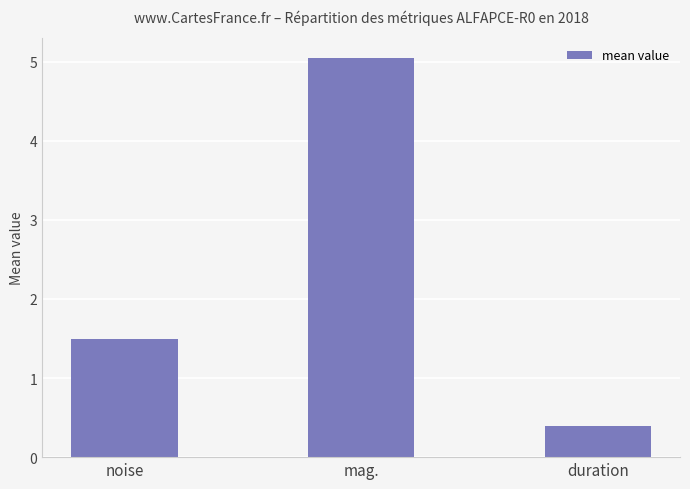

What is the sum of all values?

6.9